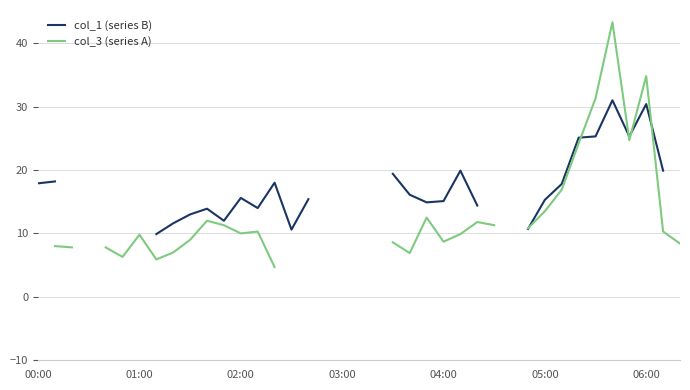

How many values in col_3 (series A) are above zero?

32